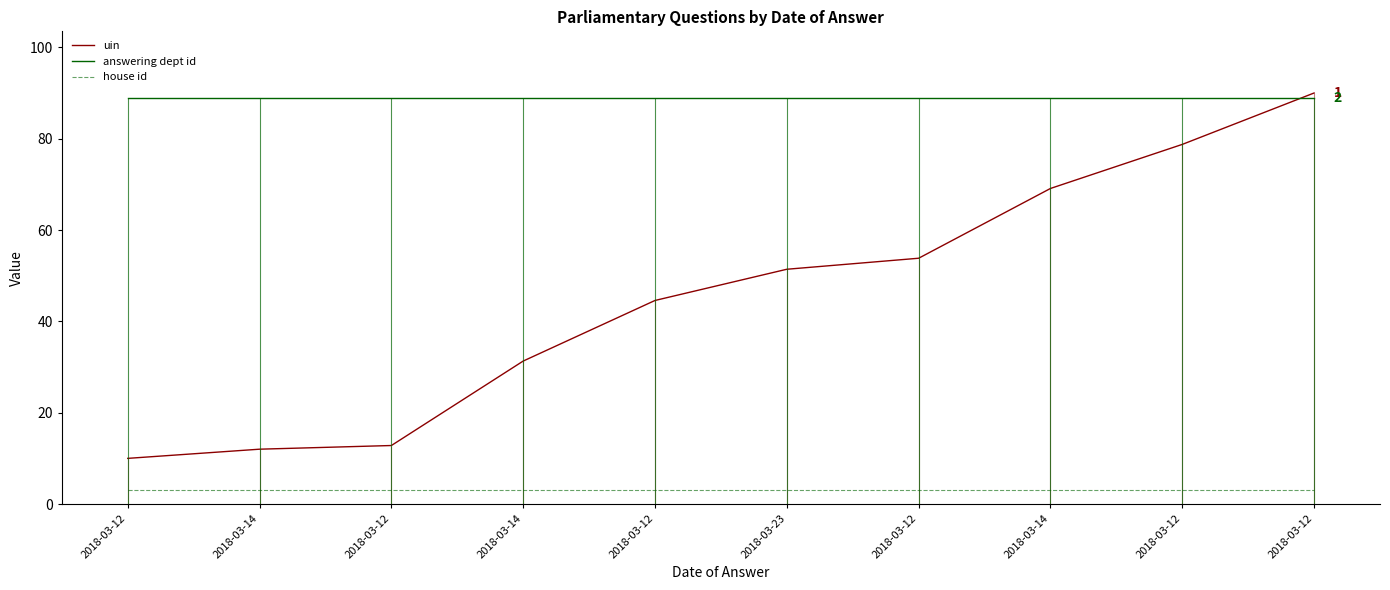

What is the greatest value displayed?

90.0